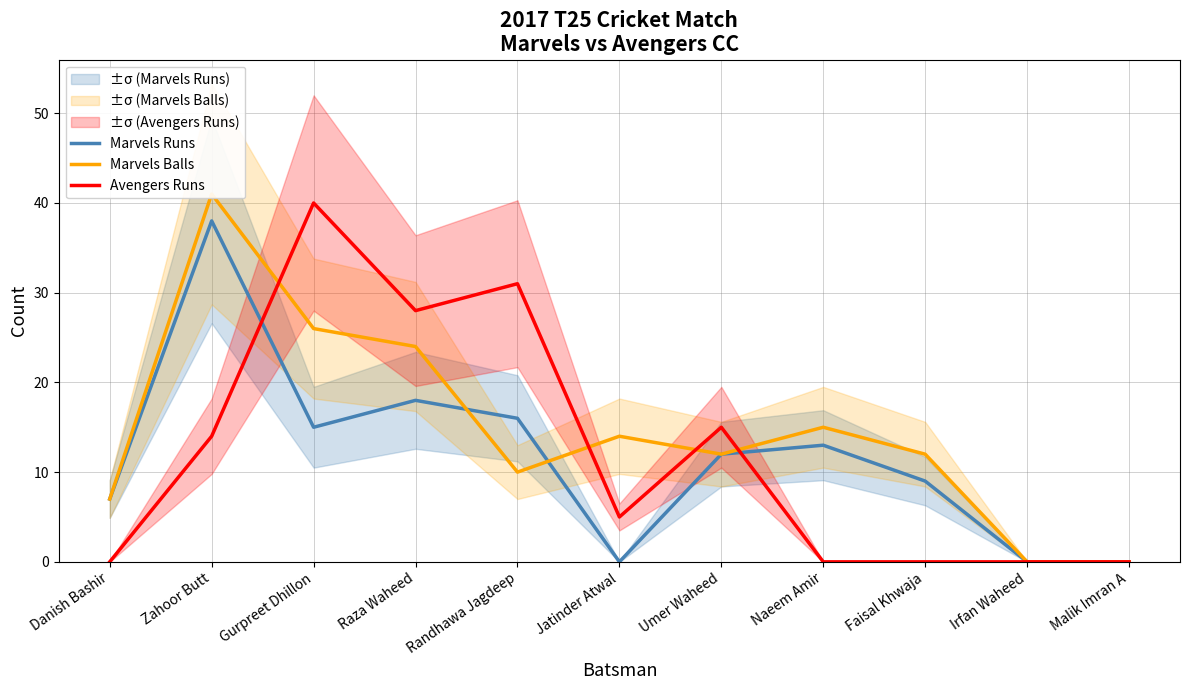

What is the value of the Marvels Balls point at the 8th from the left?

15